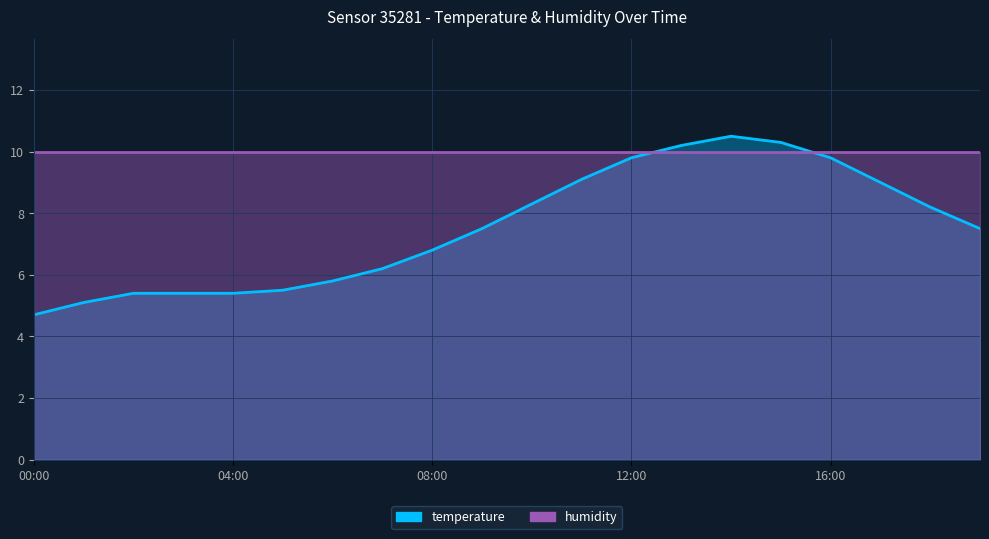

How many interior local peaks (higher than both neighbors) does the data have?

1